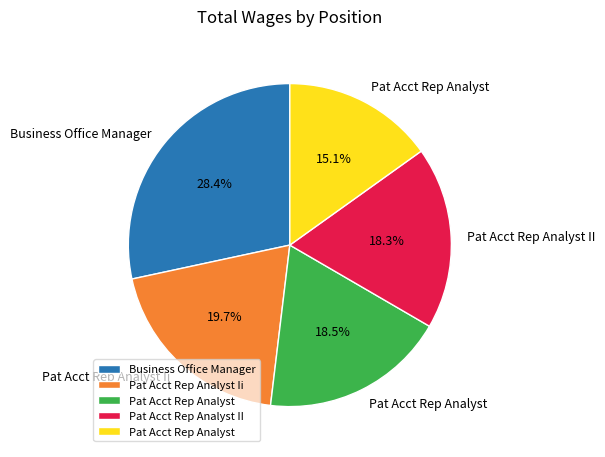

Is there a majority slice in this chart?

No